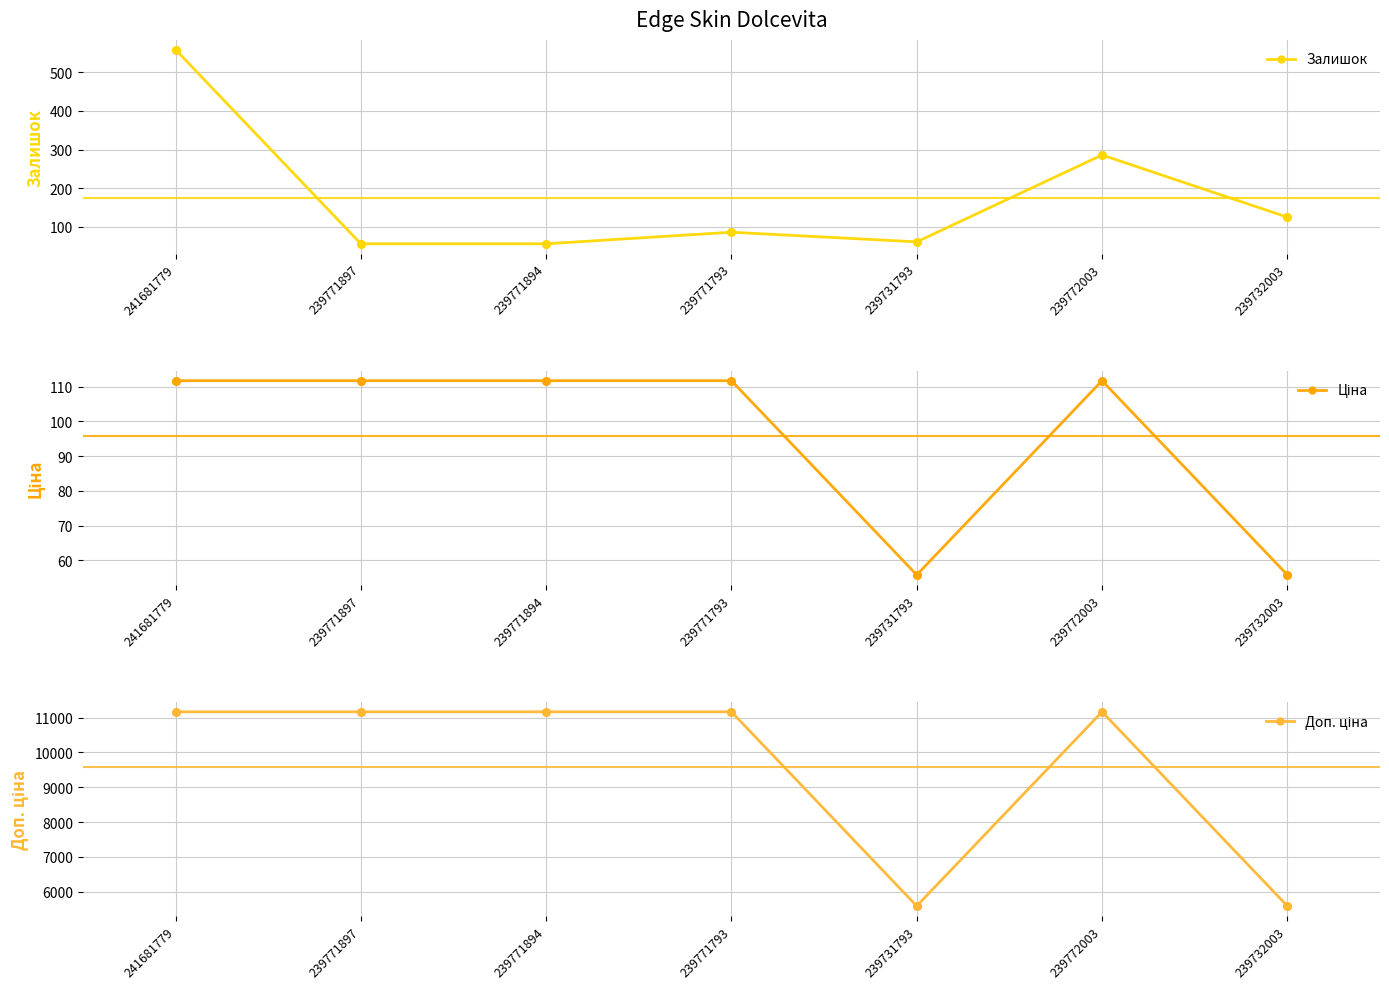

What is the total value across all series at 239771897?

11336.7